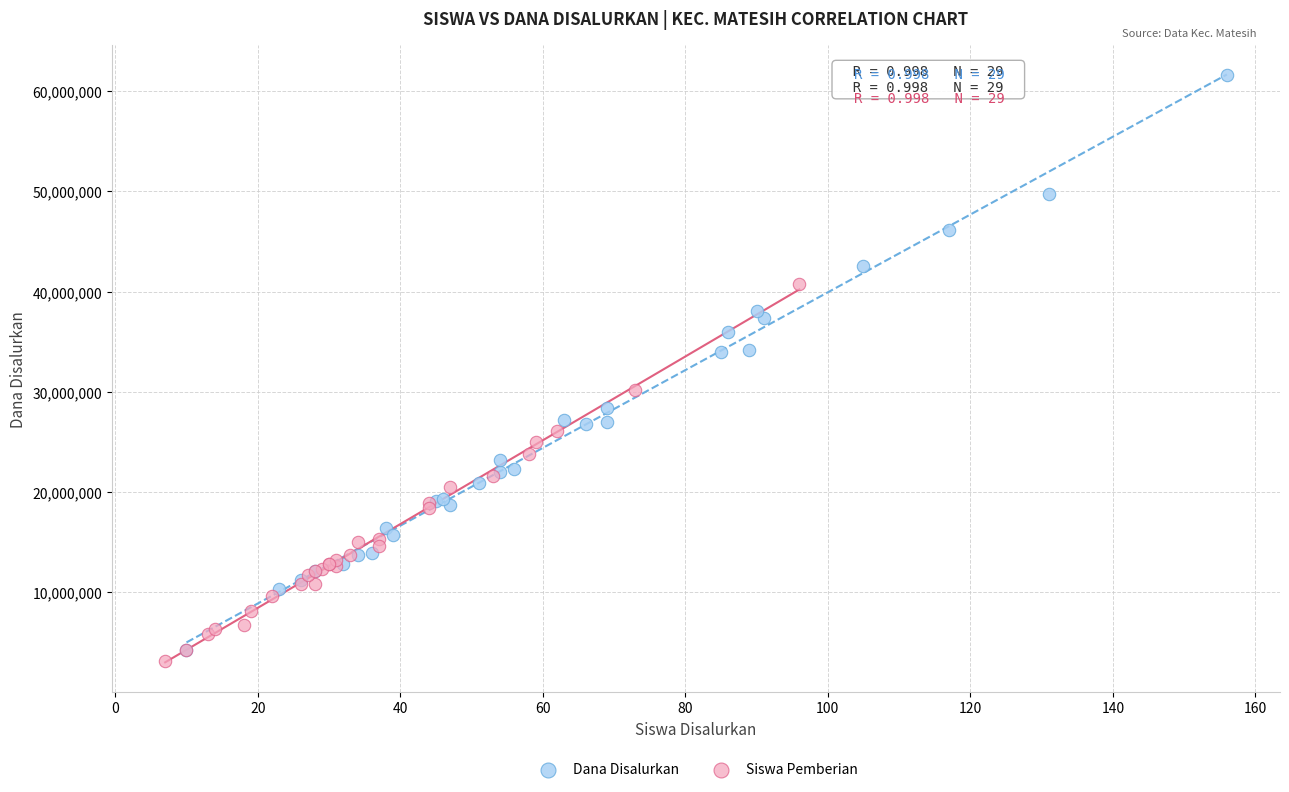

Which series reaches the maximum Y coordinate?

Dana Disalurkan